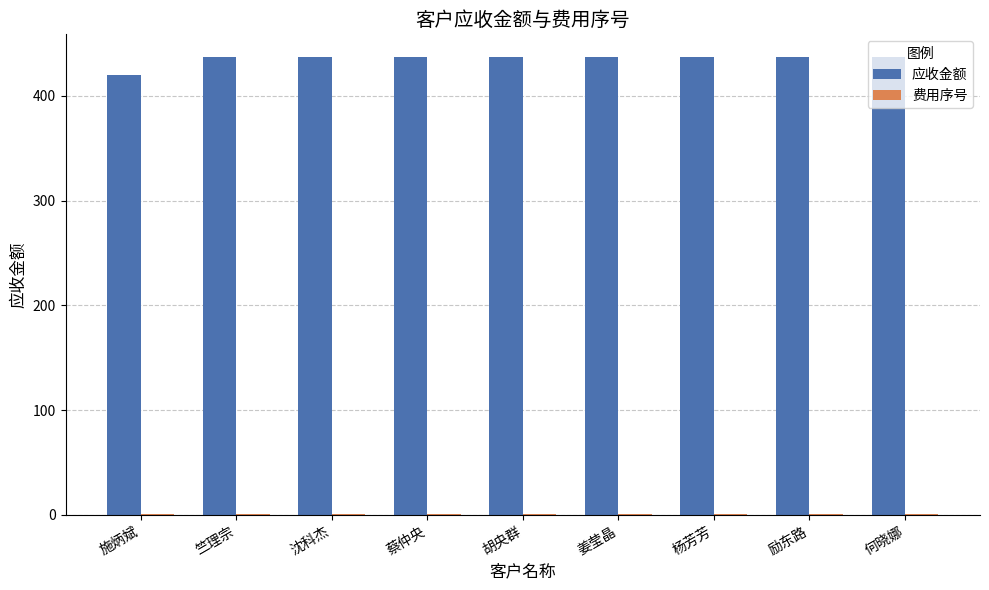

How many groups of bars are there?

9